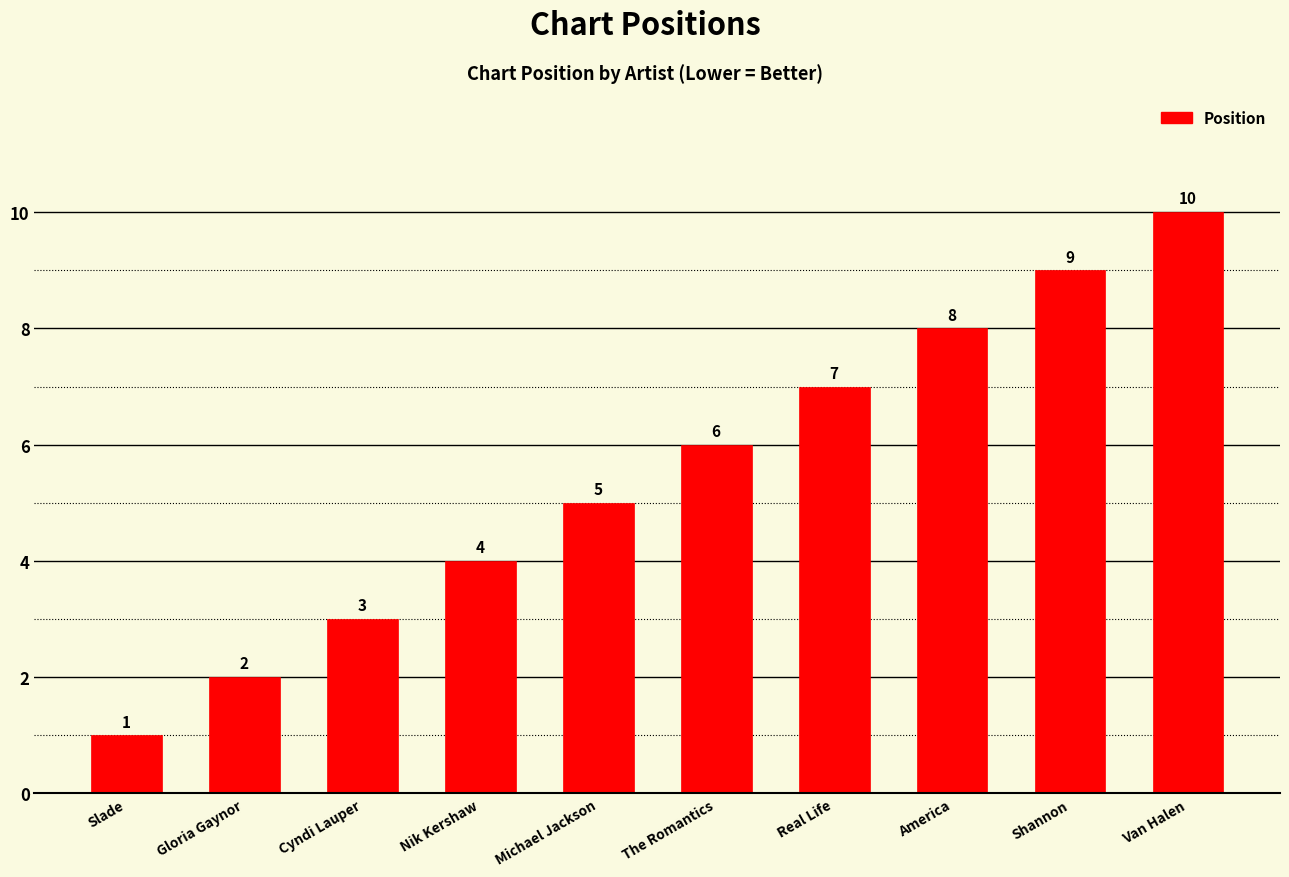

Are the bars grouped side by side (vs. stacked)?

No